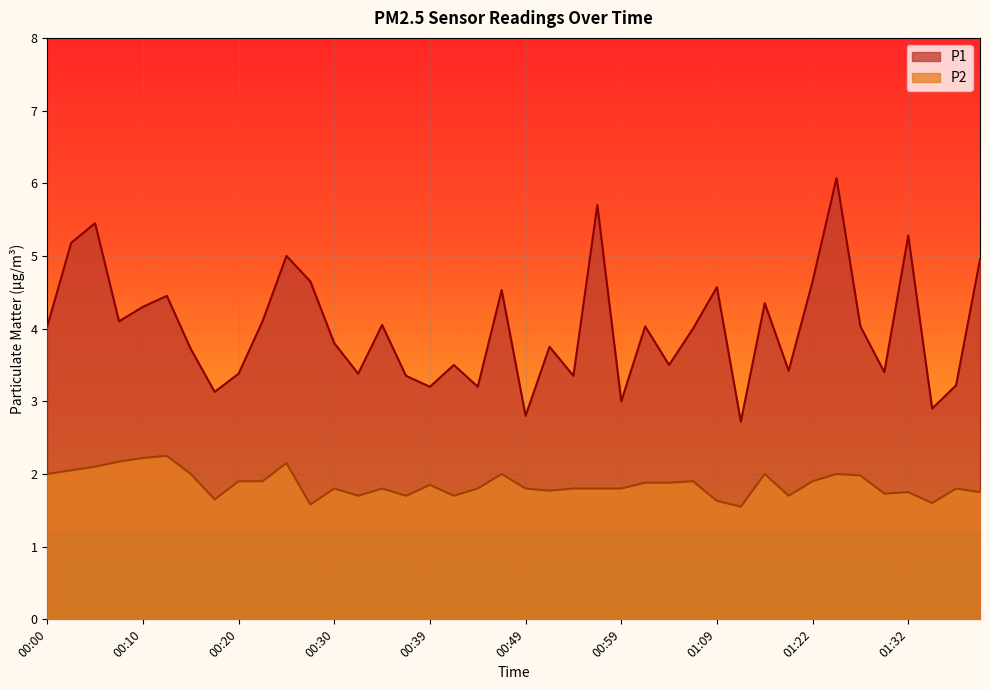

What is the difference between the maximum and minimum values in the P2 series?

0.7